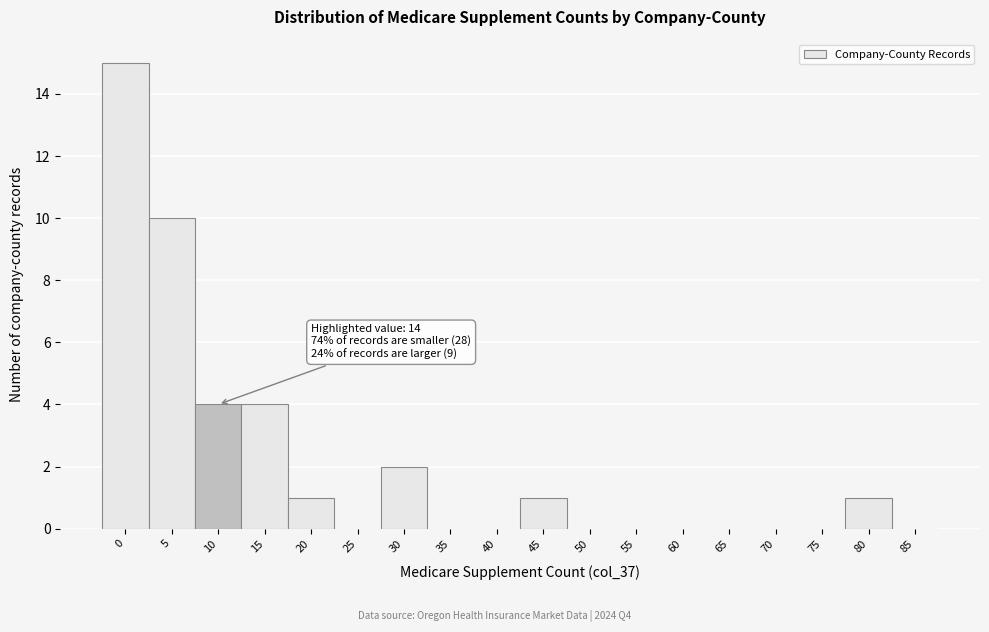

Reading left to right, what are all the values shown in this chart?

0=15	5=10	10=4	15=4	20=1	25=0	30=2	35=0	40=0	45=1	50=0	55=0	60=0	65=0	70=0	75=0	80=1	85=0